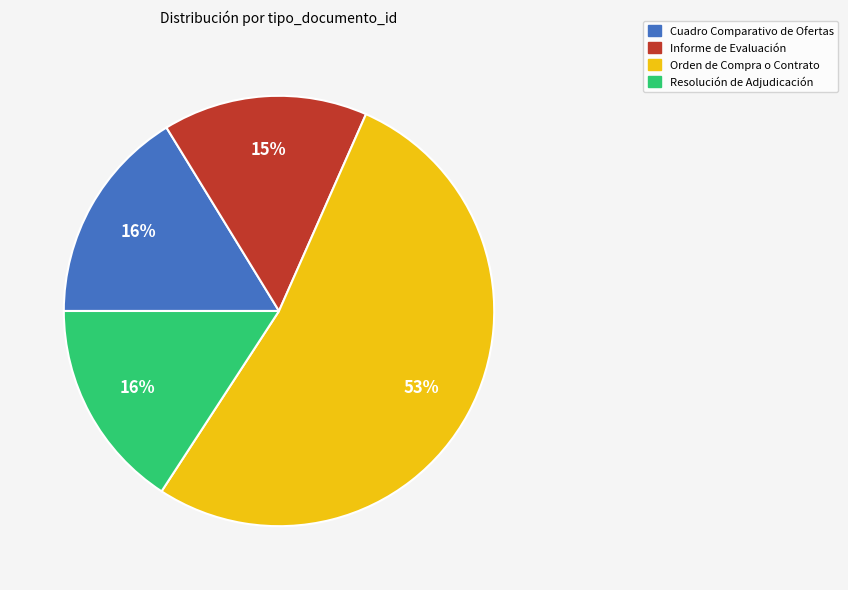

Does Orden de Compra o Contrato account for over 50% of the chart?

Yes